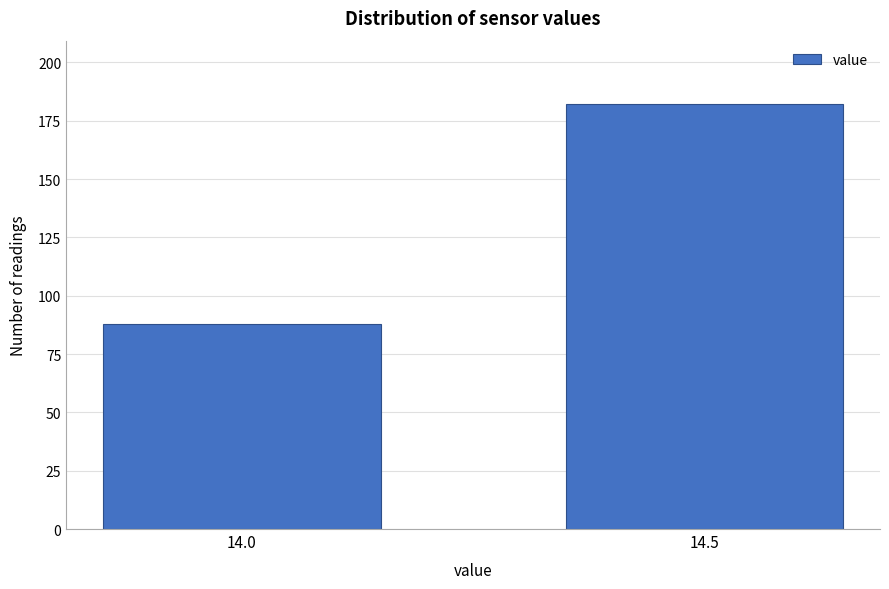

Reading left to right, list all the values displayed in this chart.

88	182